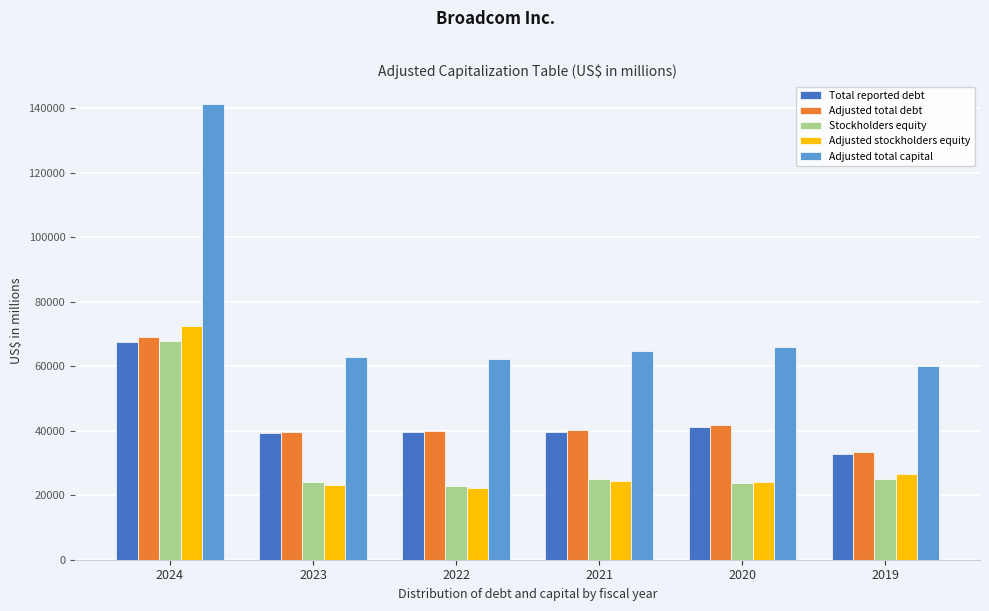

The value of Stockholders equity at 2021 is 24962. True or false?

True